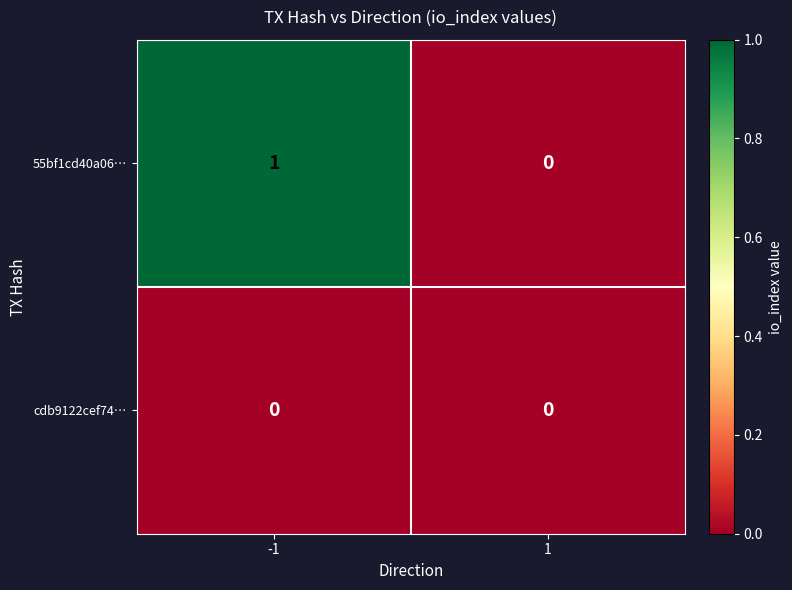

Which series has the widest spread of values?

55bf1cd40a06…